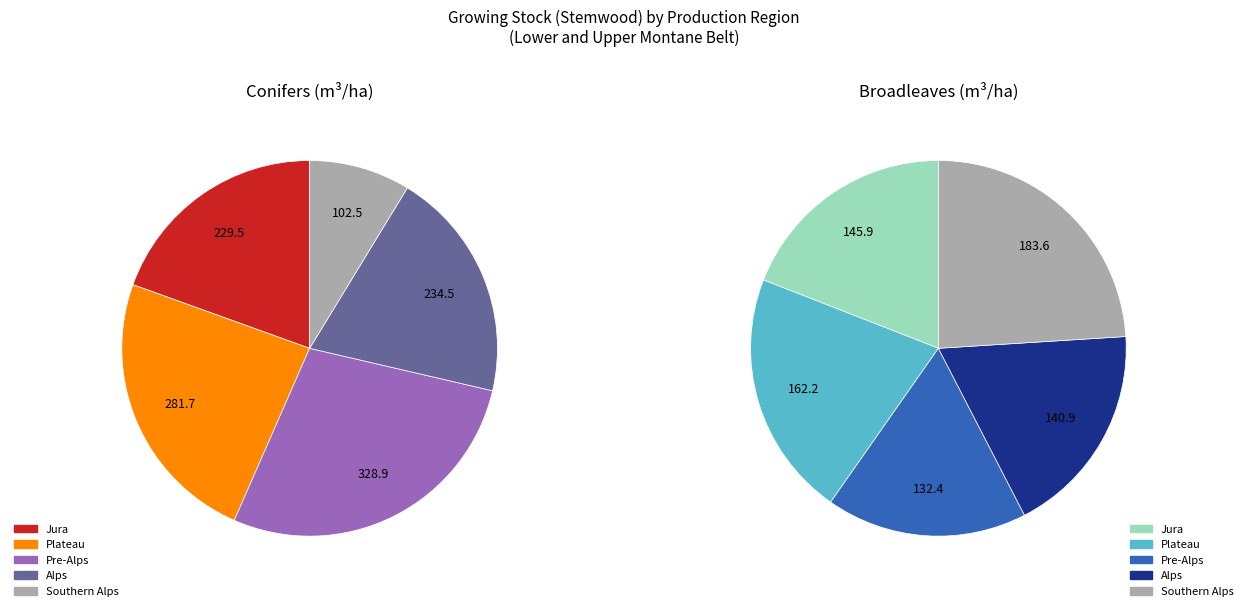

To the nearest percent, what is the difference between the Plateau and Jura slice percentages?

2%